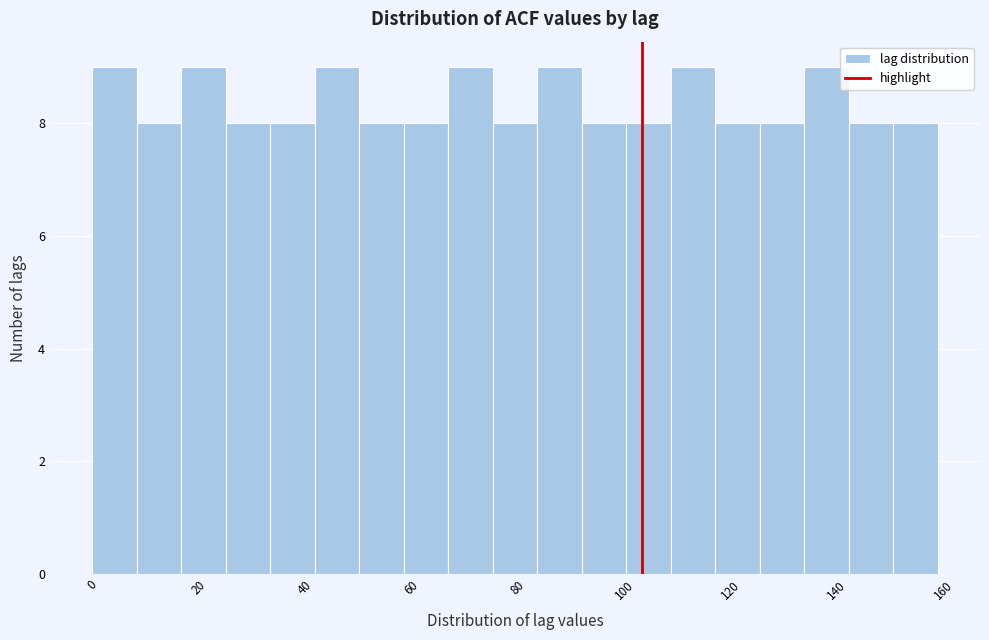

What is the height of the bar covering 8 to 16 on the x-axis? Neither the bar edges nor the heights are printed on the chart, so give them approximately, as read against the axes.

8